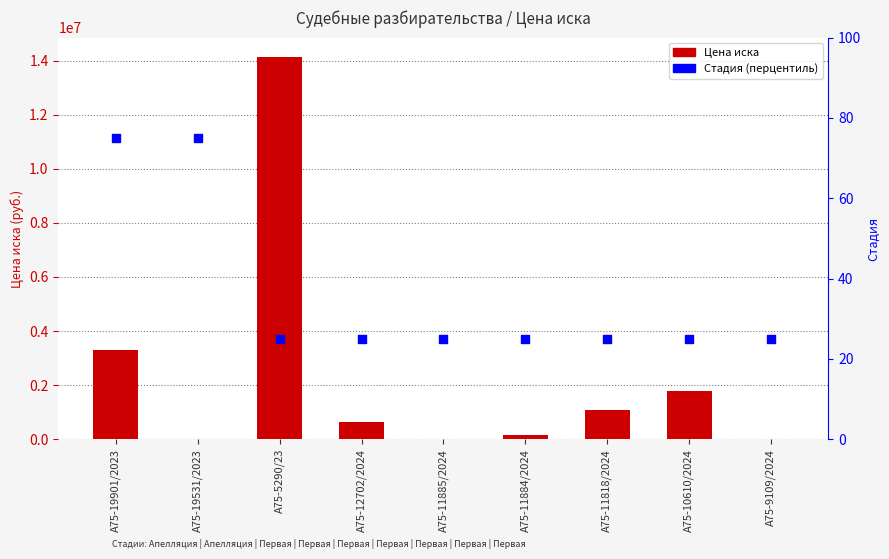

Which series contains the lowest Y value?

Цена иска